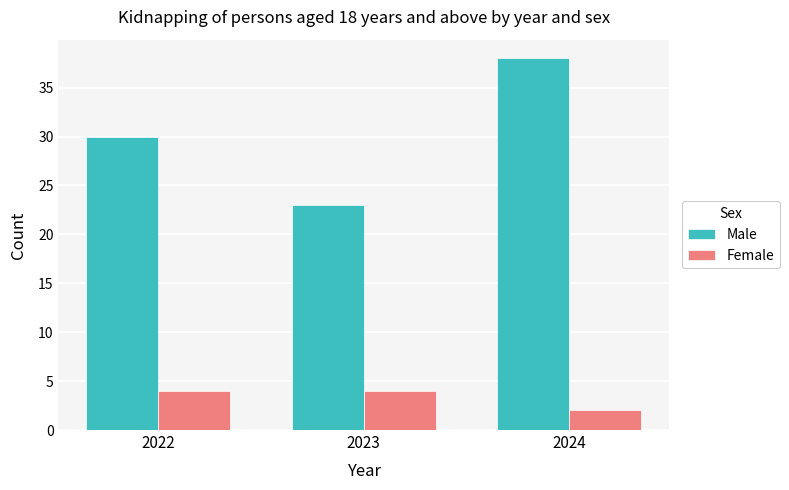

Read the Female value at 2023.

4